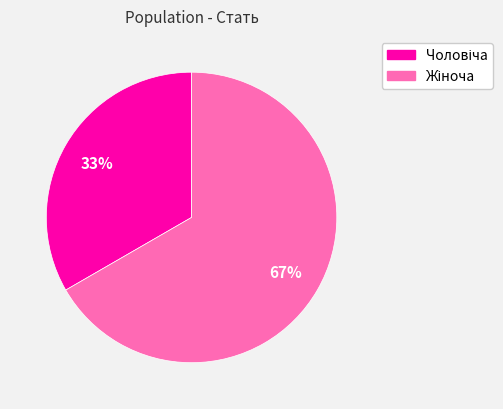

To the nearest percent, what is the average slice percentage?

50%